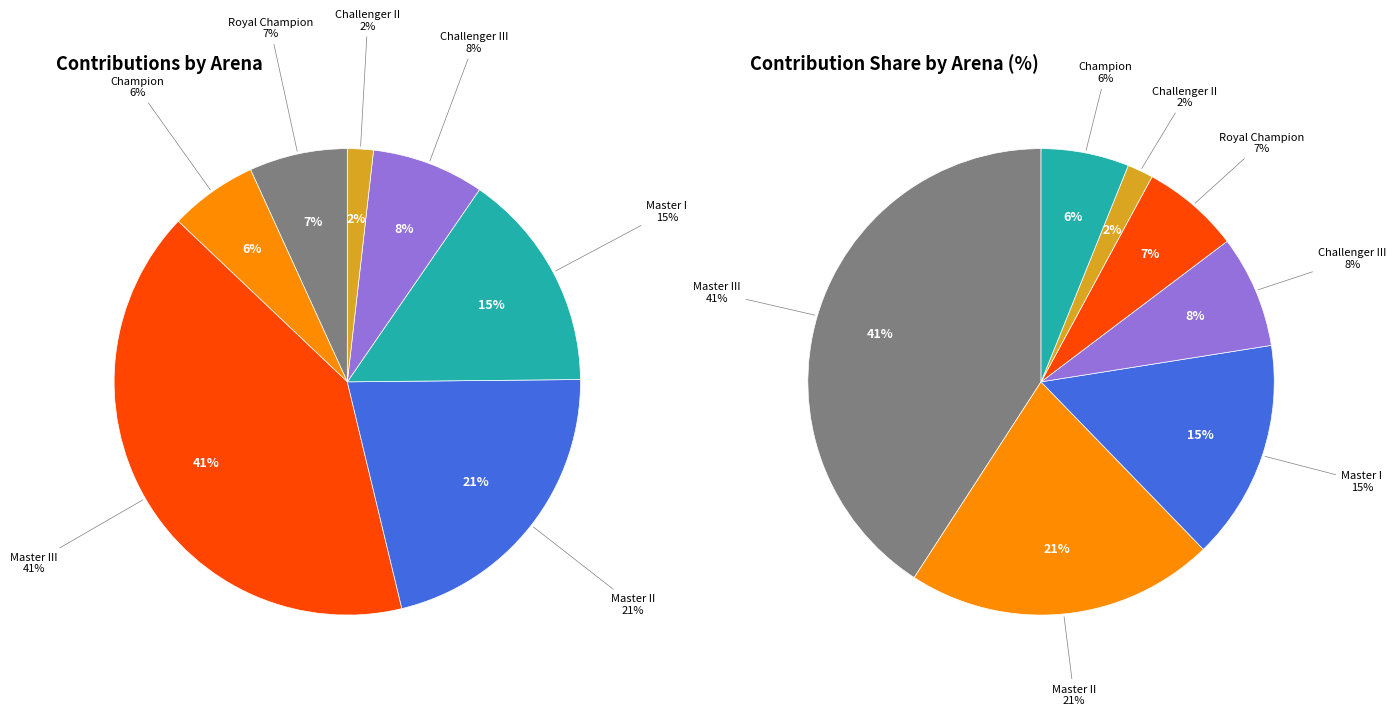

Does Master II (11) account for over 50% of the chart?

No